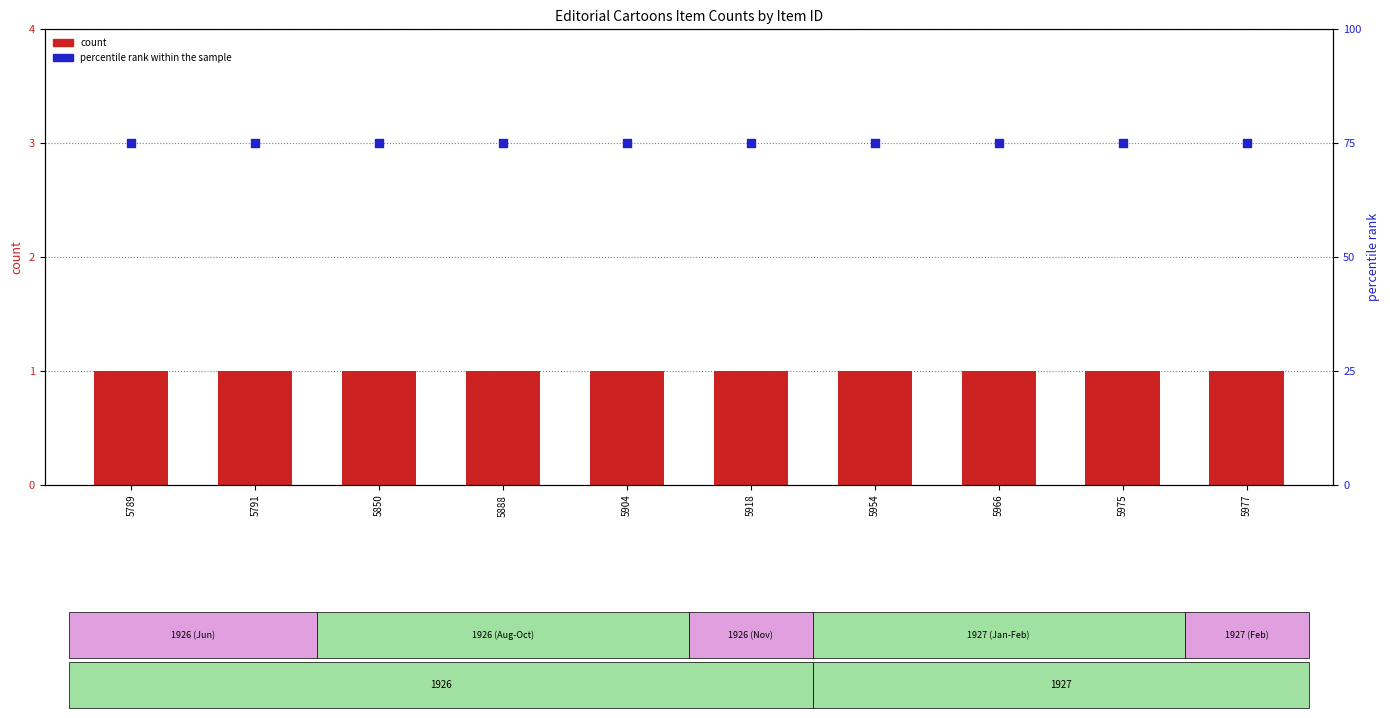

Is the value of count at 5850 greater than the value of percentile rank within the sample at 5850?

No